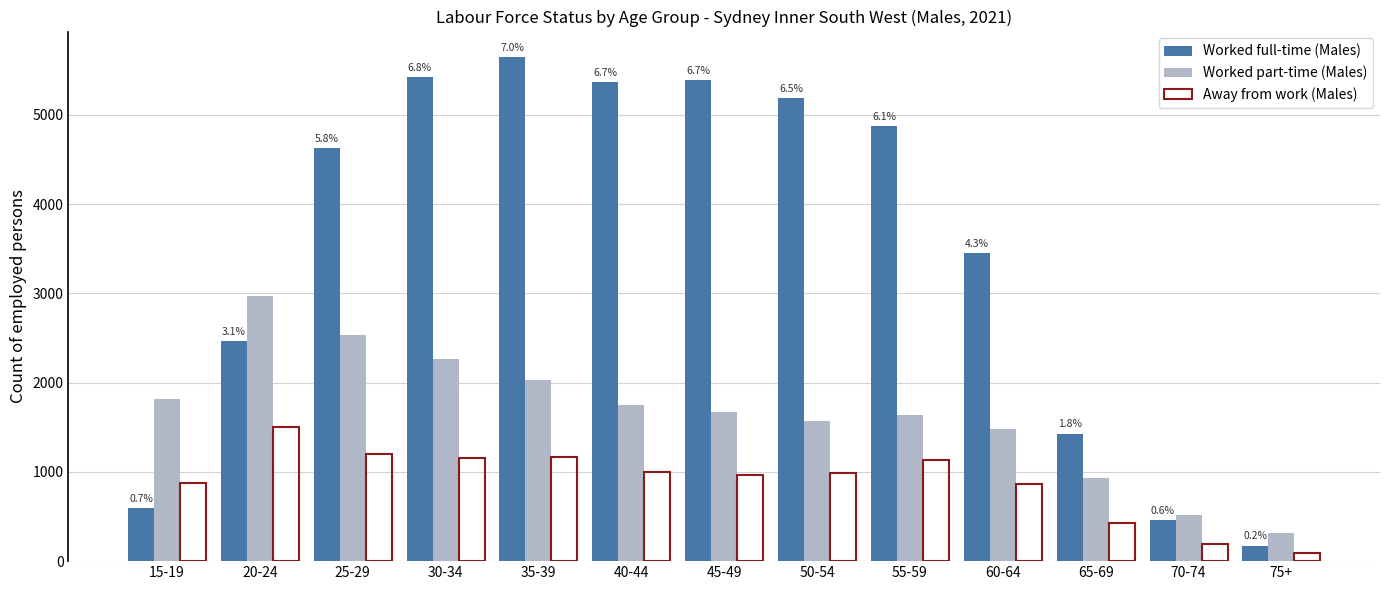

What is the label of the 13th bar from the right?

15-19